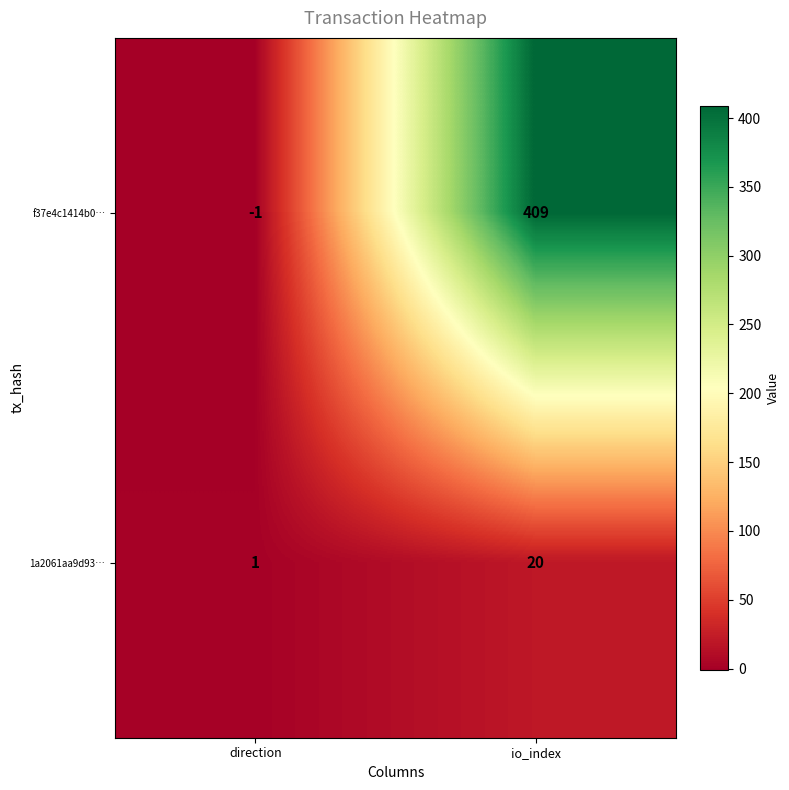

Rank the series by their maximum value, from lowest to highest.

1a2061aa9d93…, f37e4c1414b0…